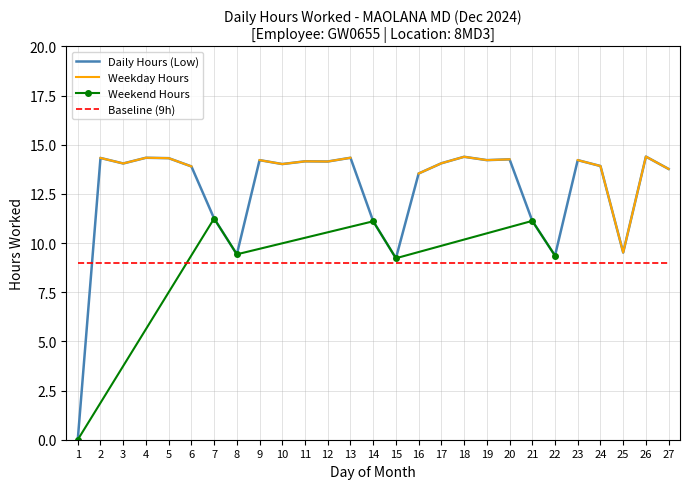

Reading left to right, transcribe all the data shown in this chart.

1=0.0	2=14.3	3=14.1	4=14.3	5=14.3	6=13.9	7=11.2	8=9.4	9=14.2	10=14.0	11=14.2	12=14.2	13=14.3	14=11.1	15=9.2	16=13.5	17=14.1	18=14.4	19=14.2	20=14.3	21=11.1	22=9.4	23=14.2	24=13.9	25=9.5	26=14.4	27=13.8